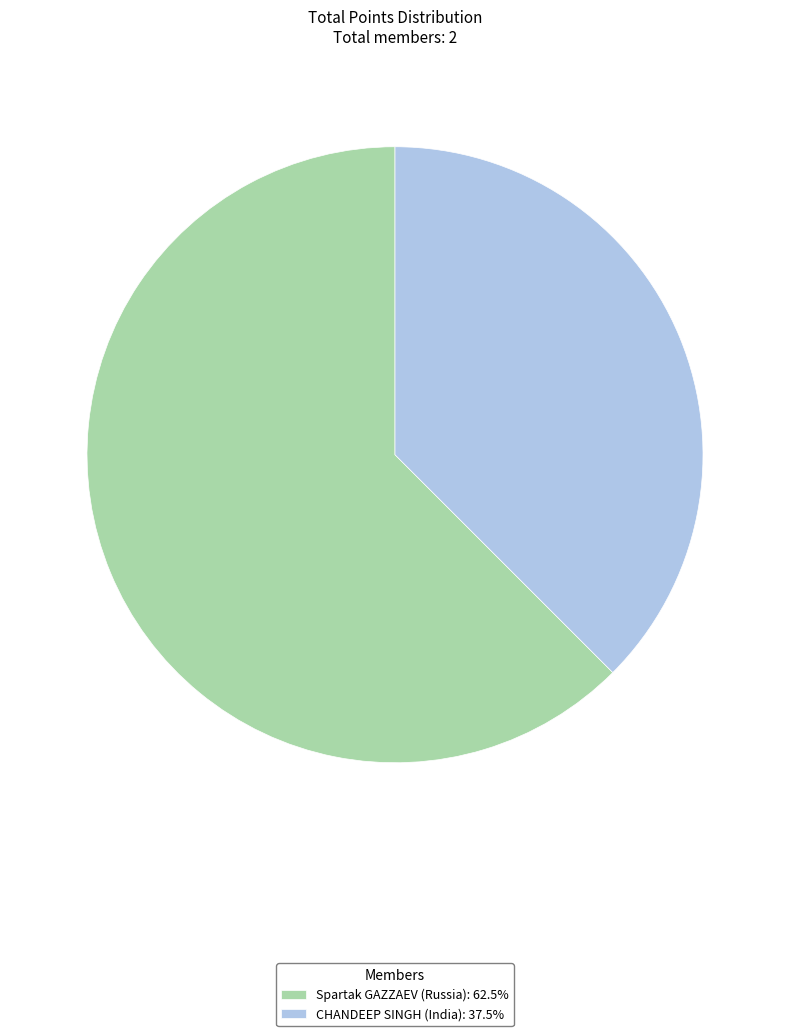

Does Spartak GAZZAEV (Russia): 62.5% account for over 50% of the chart?

Yes